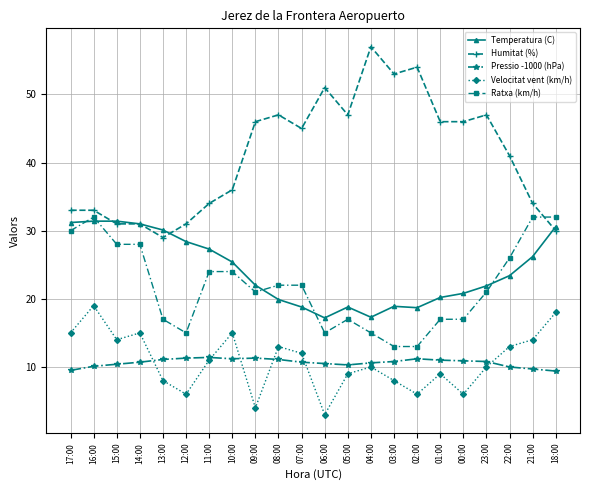

At 12:00, list the series in order from smallest to largest.

Velocitat vent (km/h), Pressio -1000 (hPa), Ratxa (km/h), Temperatura (C), Humitat (%)